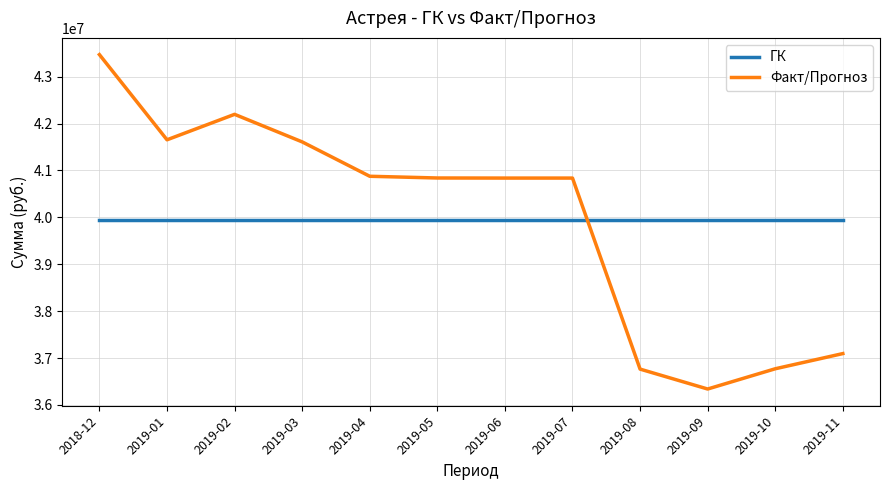

True or false: Факт/Прогноз has a value of 41652908.6 at 2019-01.

True